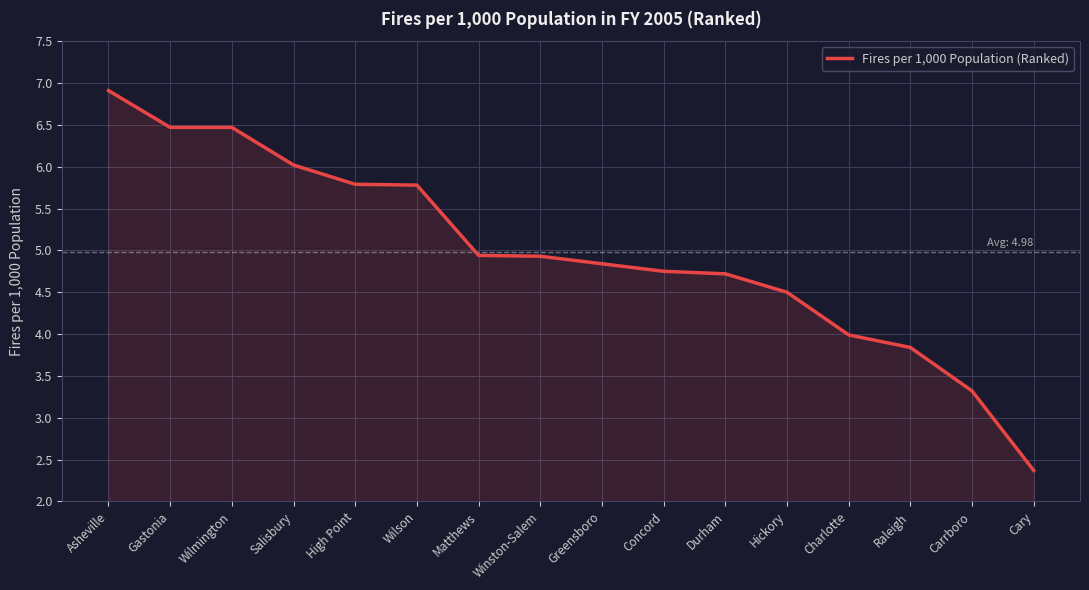

Which label corresponds to the largest value in the chart?

Asheville